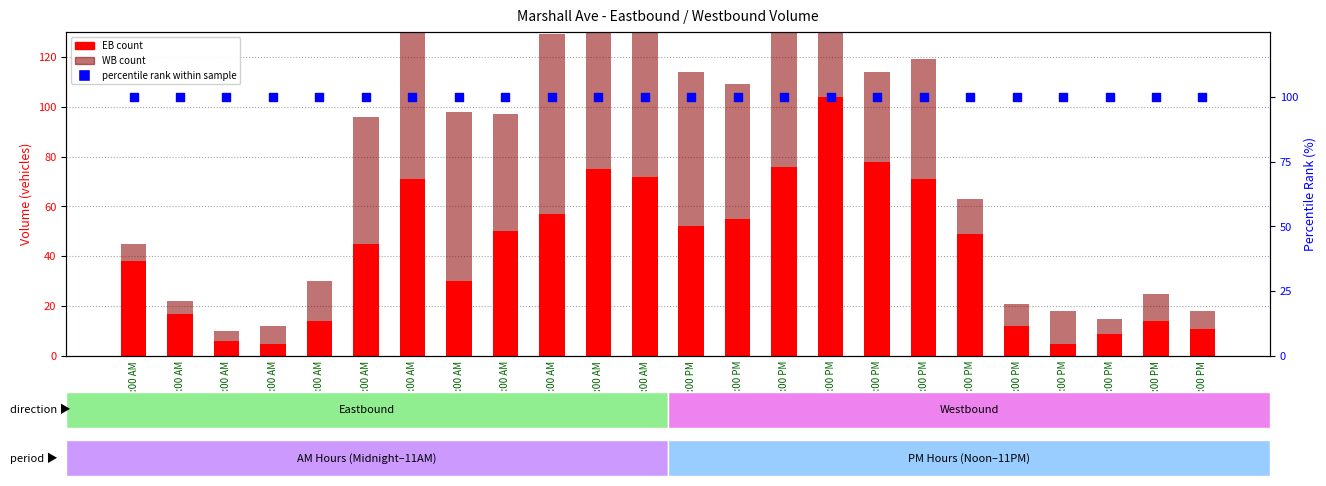

At which category is the sum across all series the highest?

3:00 PM